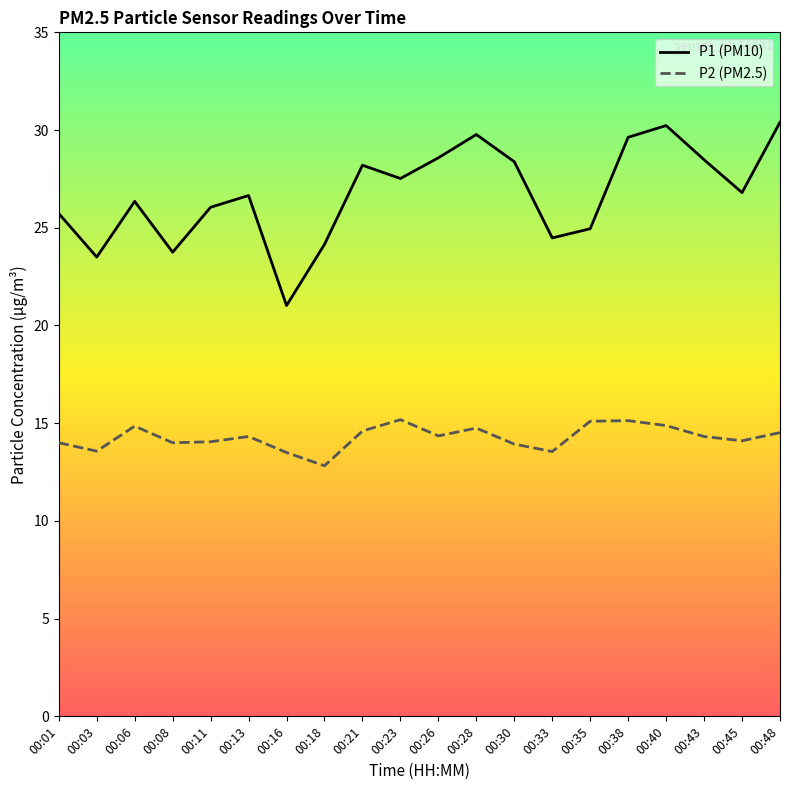

How many lines are shown in the chart?

2